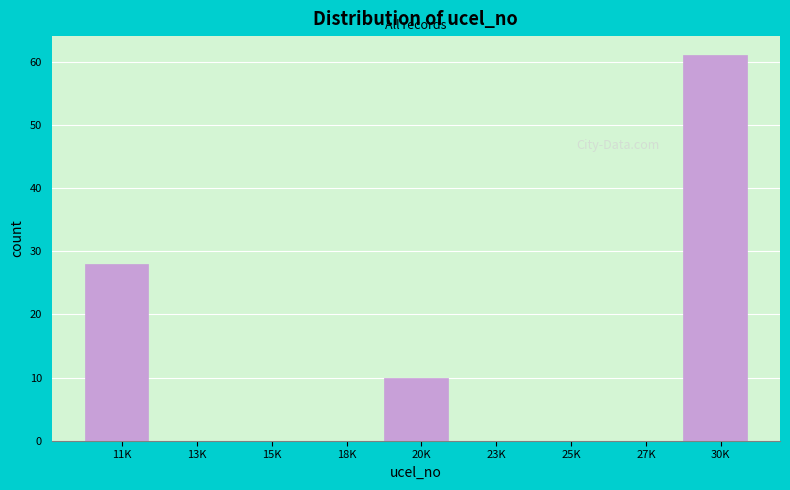

Reading right to left, transcribe all the data shown in this chart.

30K=61	27K=0	25K=0	23K=0	20K=10	18K=0	15K=0	13K=0	11K=28